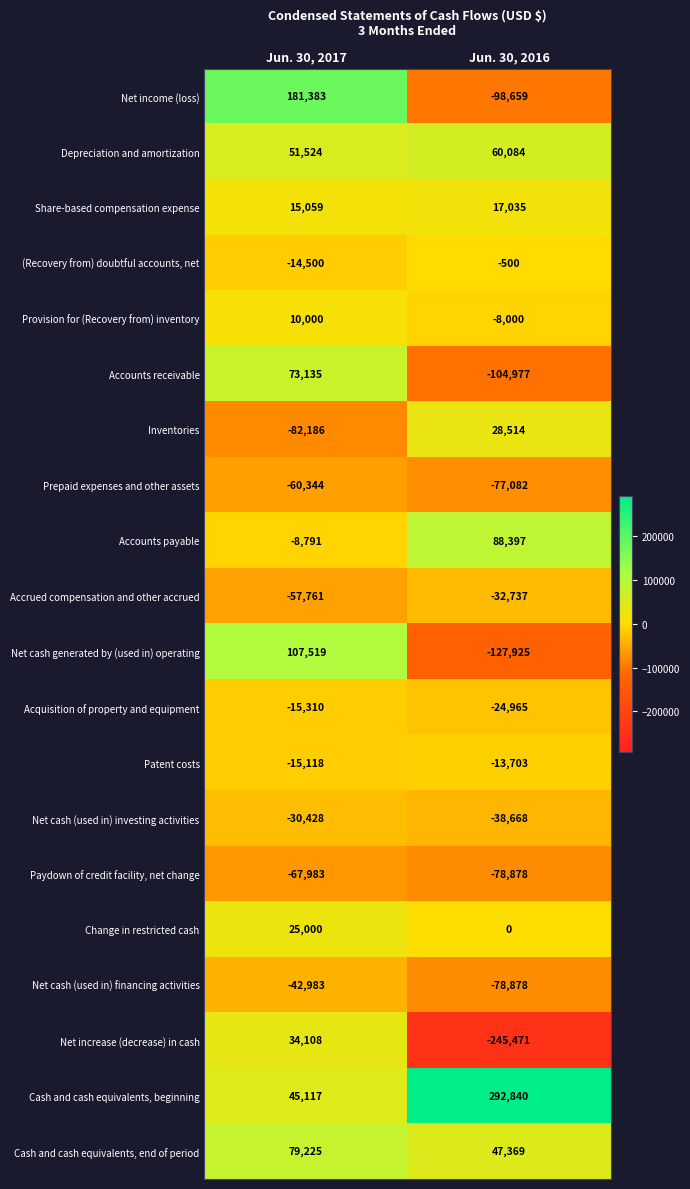

At which category does the chart reach its minimum across all series?

Jun. 30, 2016